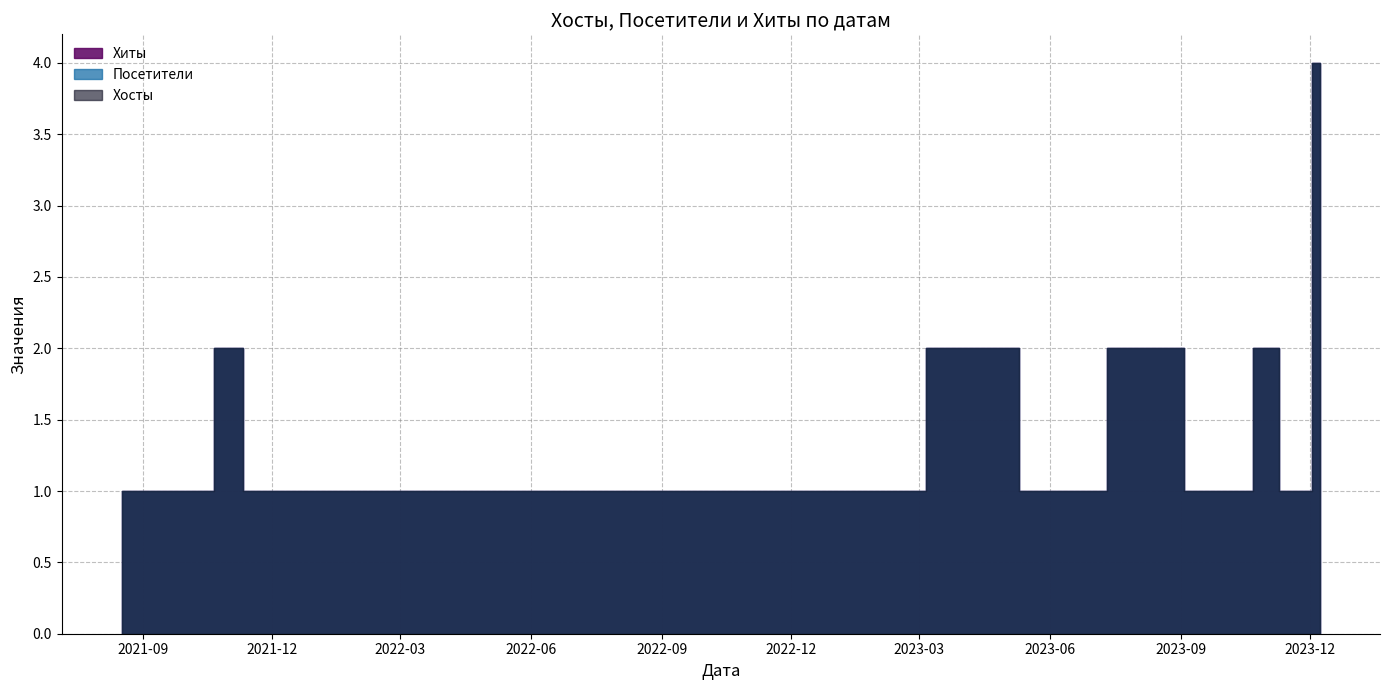

Reading right to left, what are all the values shown in this chart?

Хиты: 4	1	2	1	1	2	1	2	1	1	1	1	1	1	1	1	1	1	1	1	1	1	1	1	1	1	1	1	1	1	1	1	1	1	1	2	1	1	1	1
Хосты: 4	1	2	1	1	2	1	2	1	1	1	1	1	1	1	1	1	1	1	1	1	1	1	1	1	1	1	1	1	1	1	1	1	1	1	2	1	1	1	1
Посетители: 4	1	2	1	1	2	1	2	1	1	1	1	1	1	1	1	1	1	1	1	1	1	1	1	1	1	1	1	1	1	1	1	1	1	1	2	1	1	1	1